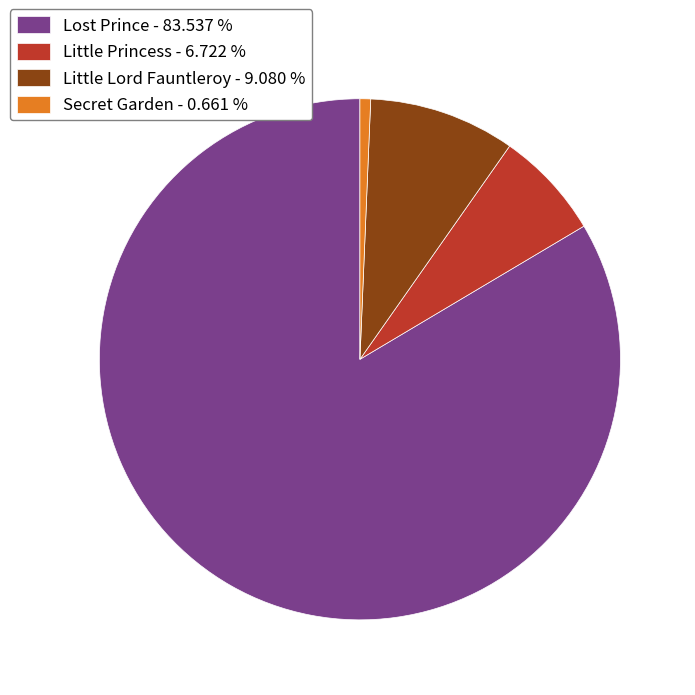

Is the sum of Lost Prince - 83.537 % and Little Lord Fauntleroy - 9.080 % greater than half?

Yes